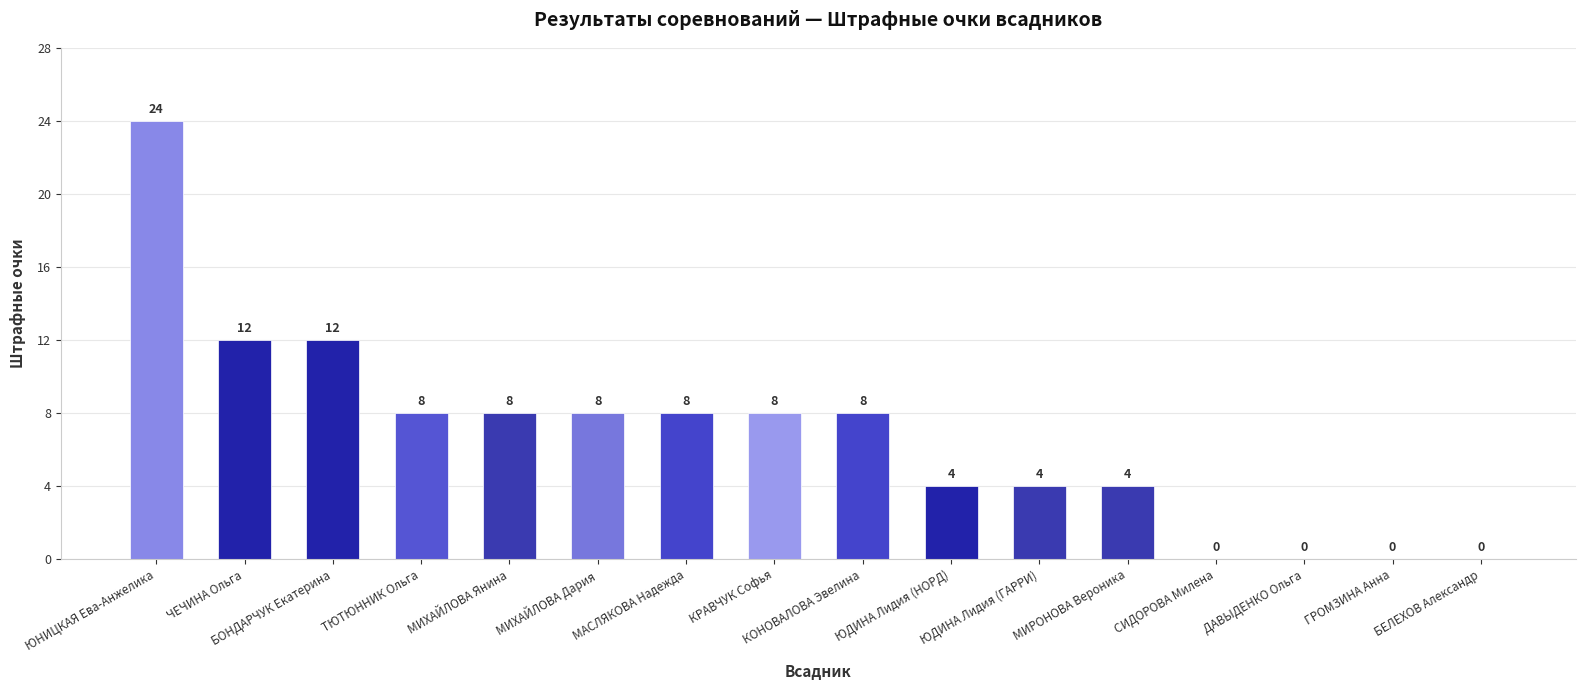

How many values are between 4 and 8?

9